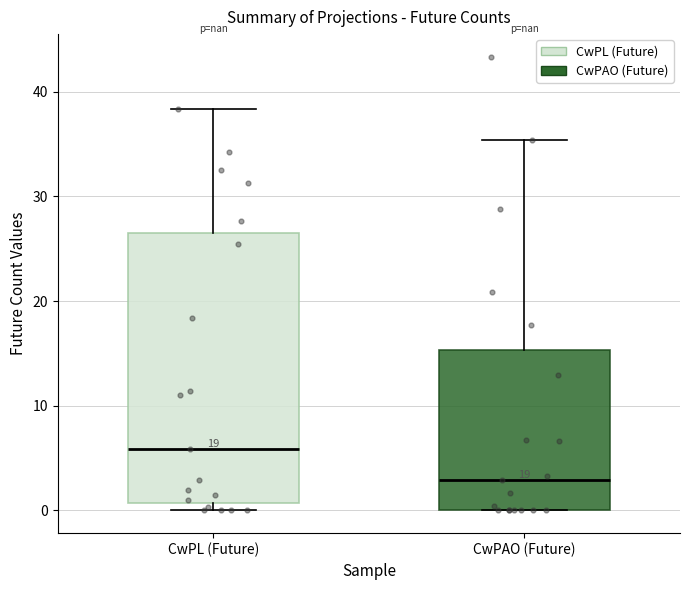

Reading left to right, transcribe this box plot: for each box, give where its median line is, the range the box spans, and where its two whiskers end, as read against the y-axis. The values are not printed on the chart, so give them approximately, as read against the axis.

CwPL (Future): median 6, box 1 to 27, whiskers 0 to 38
CwPAO (Future): median 3, box 0 to 15, whiskers 0 to 35